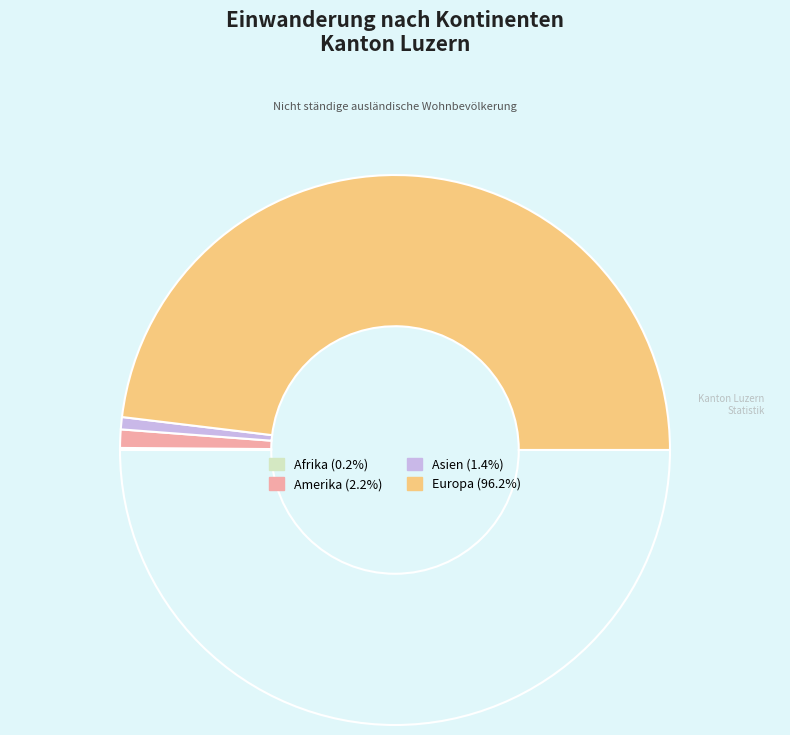

What is the smallest slice in the pie chart?

Afrika